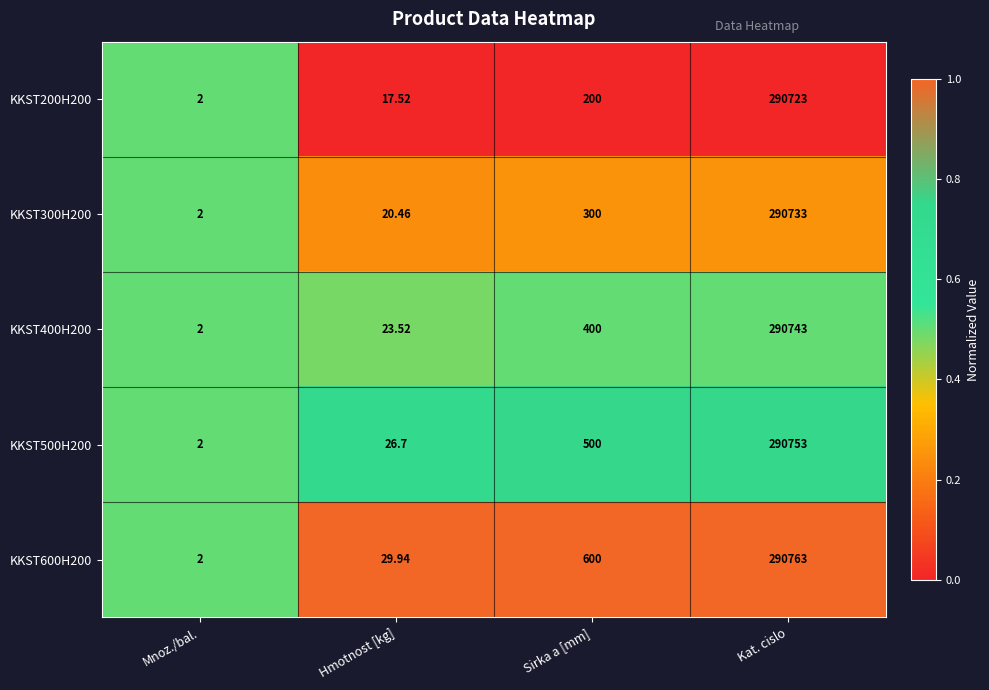

Which series changed the most between Mnoz./bal. and Kat. cislo?

KKST600H200